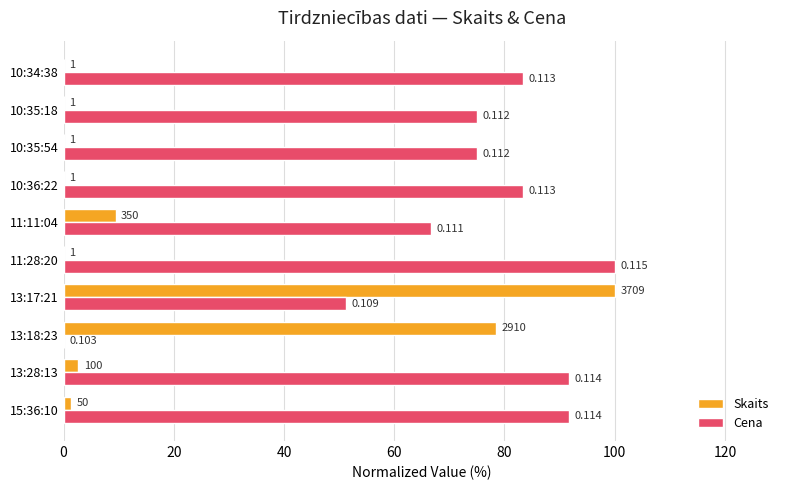

What are all the series names shown in the legend?

Skaits, Cena